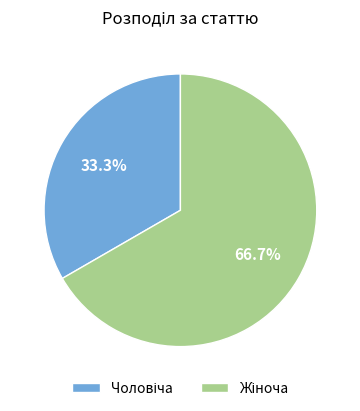

Is there any slice that represents more than half of the pie?

Yes